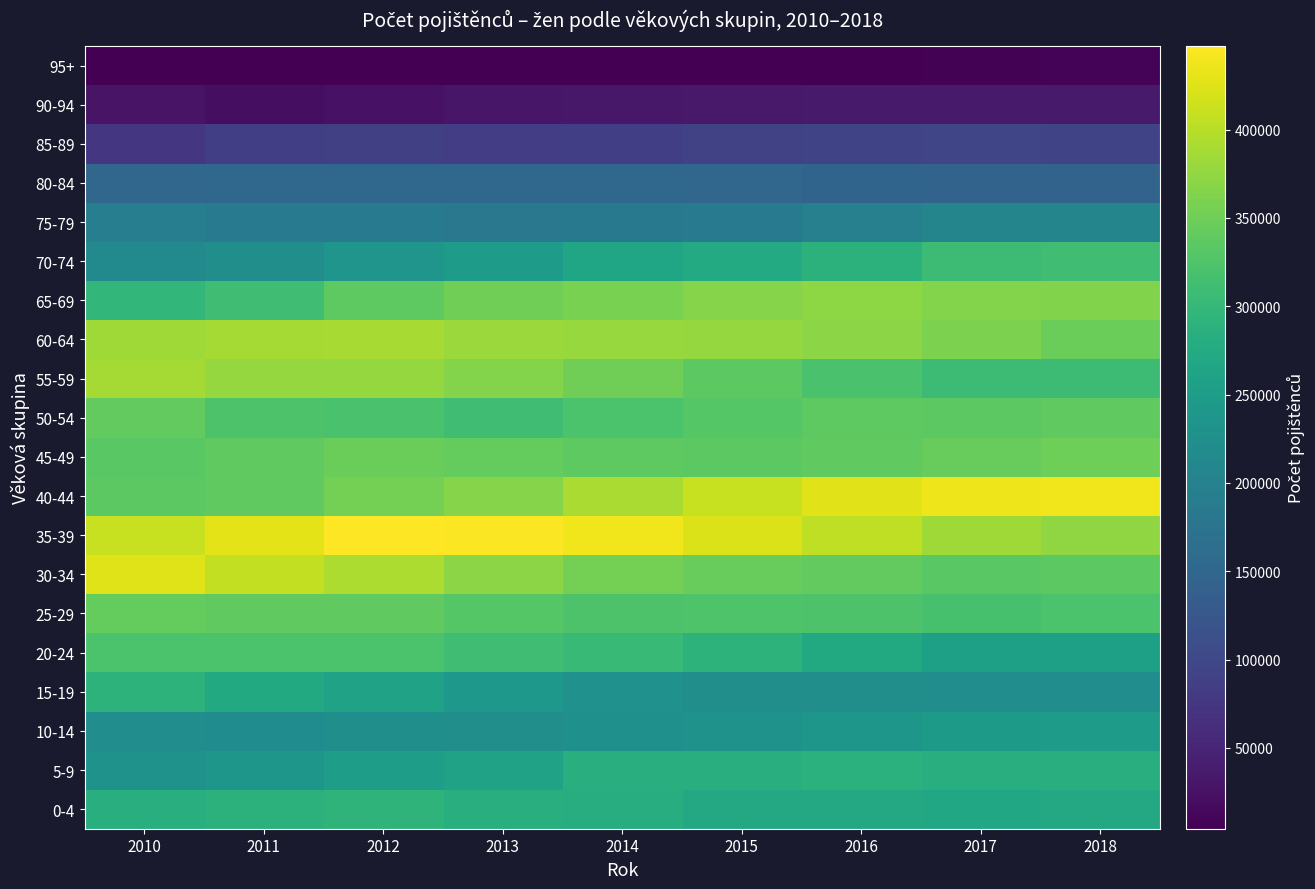

What is the total value across all series at 2014?

5298782